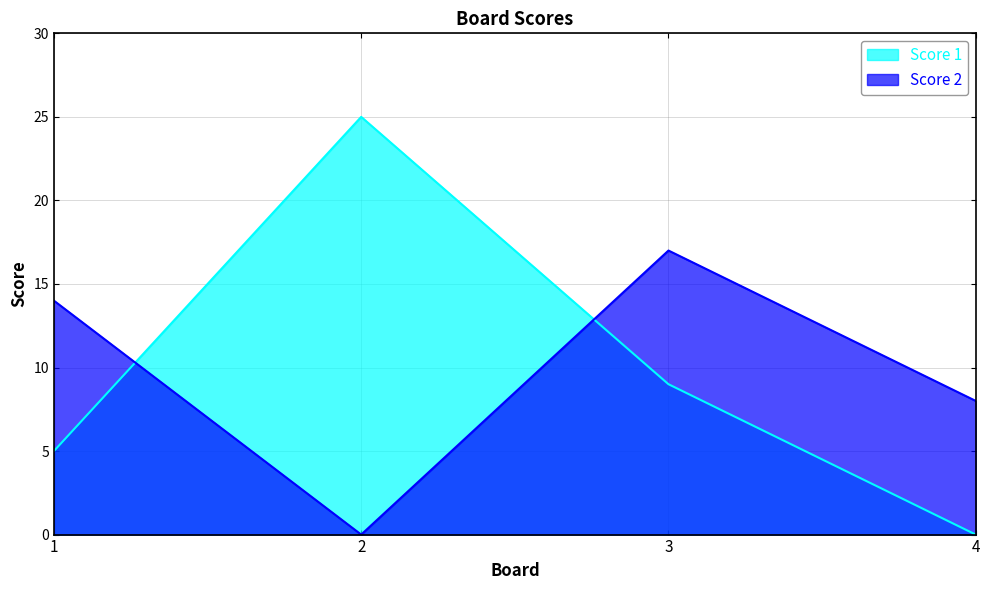

Which series ends up on top after the final intersection of Score 2 and Score 1?

Score 2